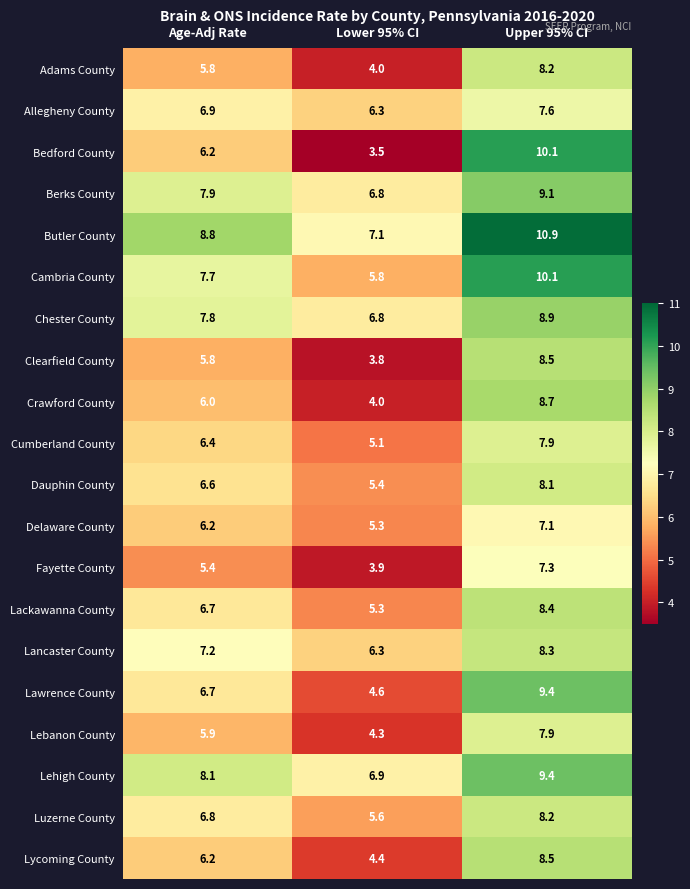

What is the difference between the maximum and minimum values in the Chester County series?

2.1